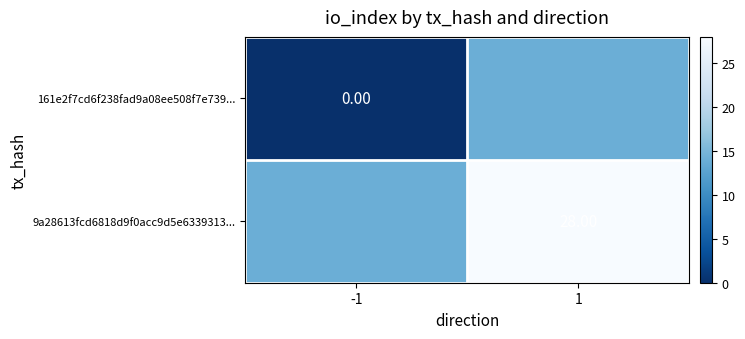

What is the total value across all series at 1?

42